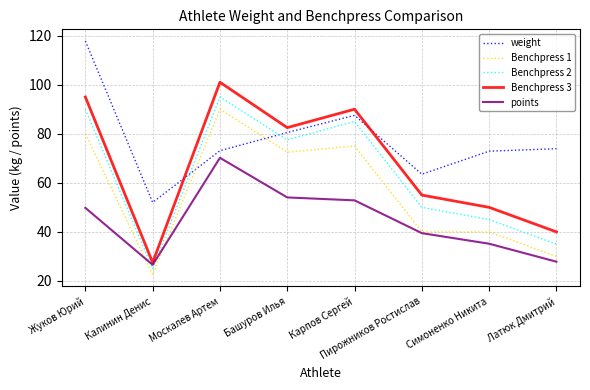

True or false: Benchpress 1 and Benchpress 3 cross at least once.

False